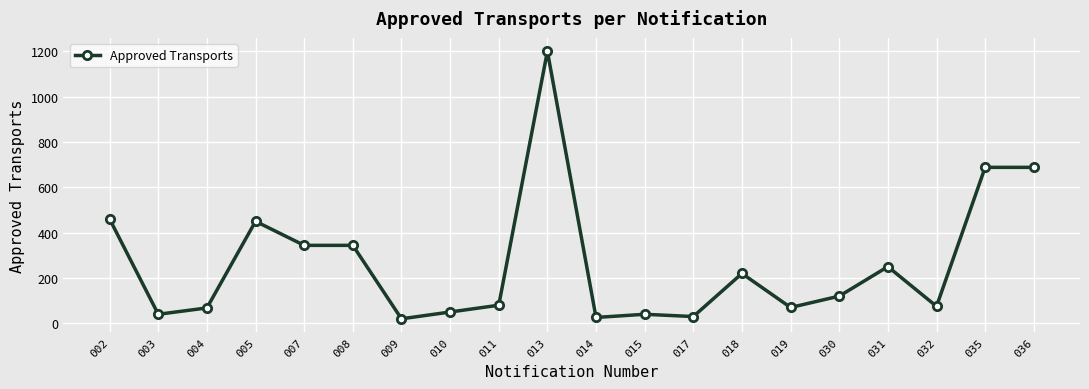

What is the change in value from 018 to 030?

-100